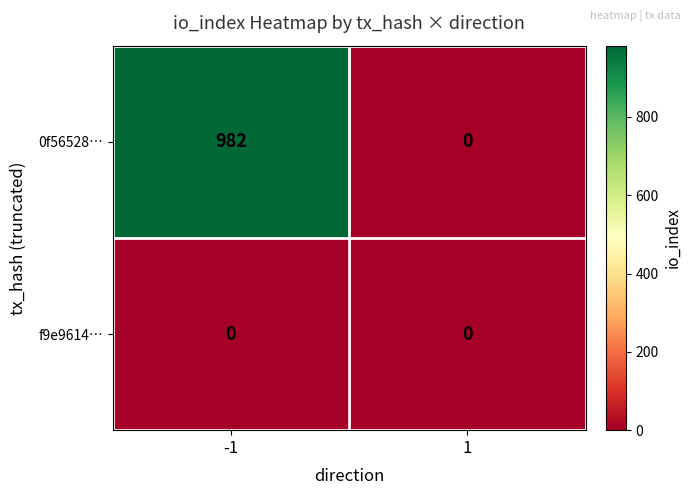

Between -1 and 1, which series saw the biggest shift?

0f56528…